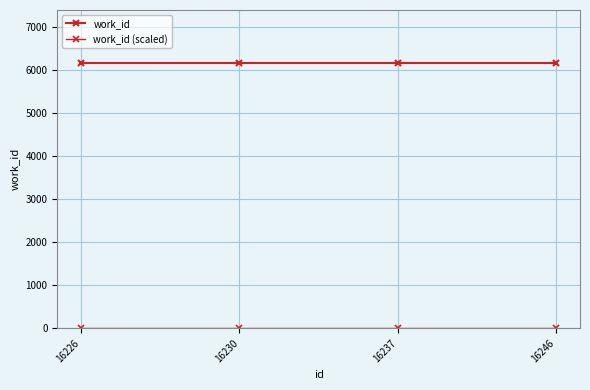

What is the average value of the work_id series?

6158.0